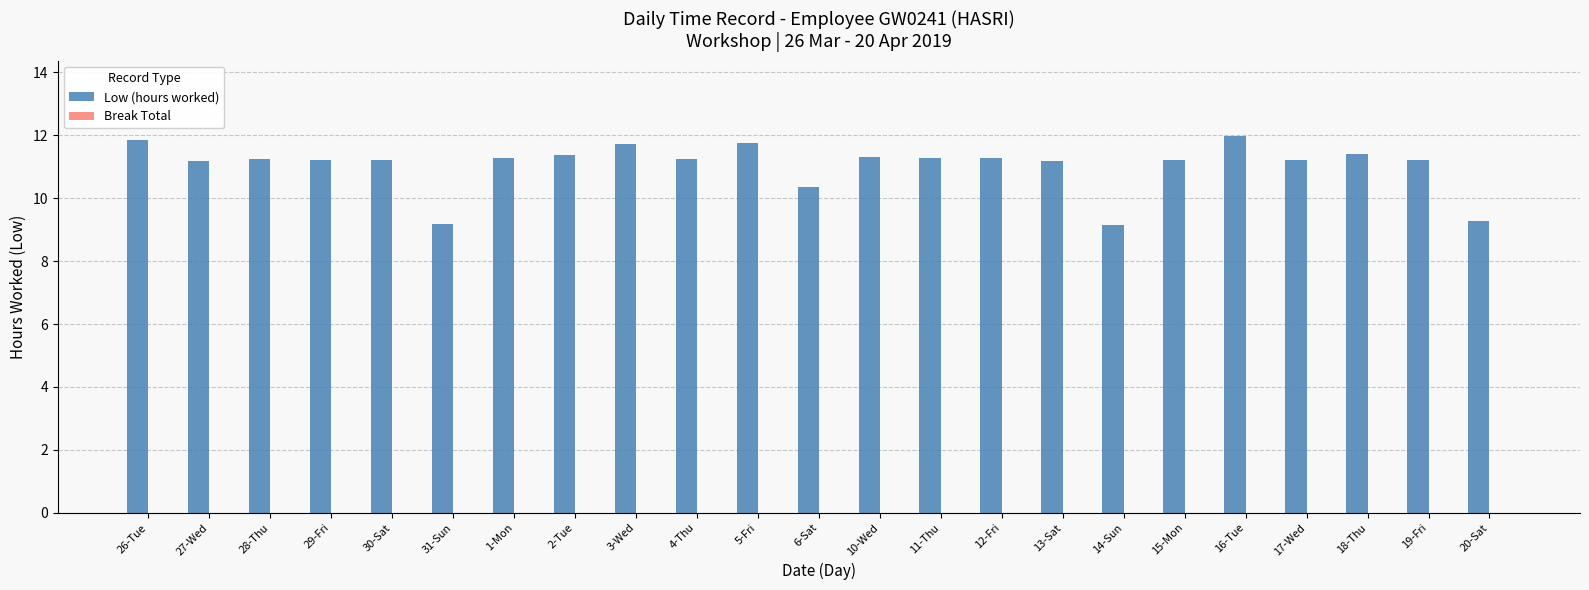

Are the bars horizontal?

No